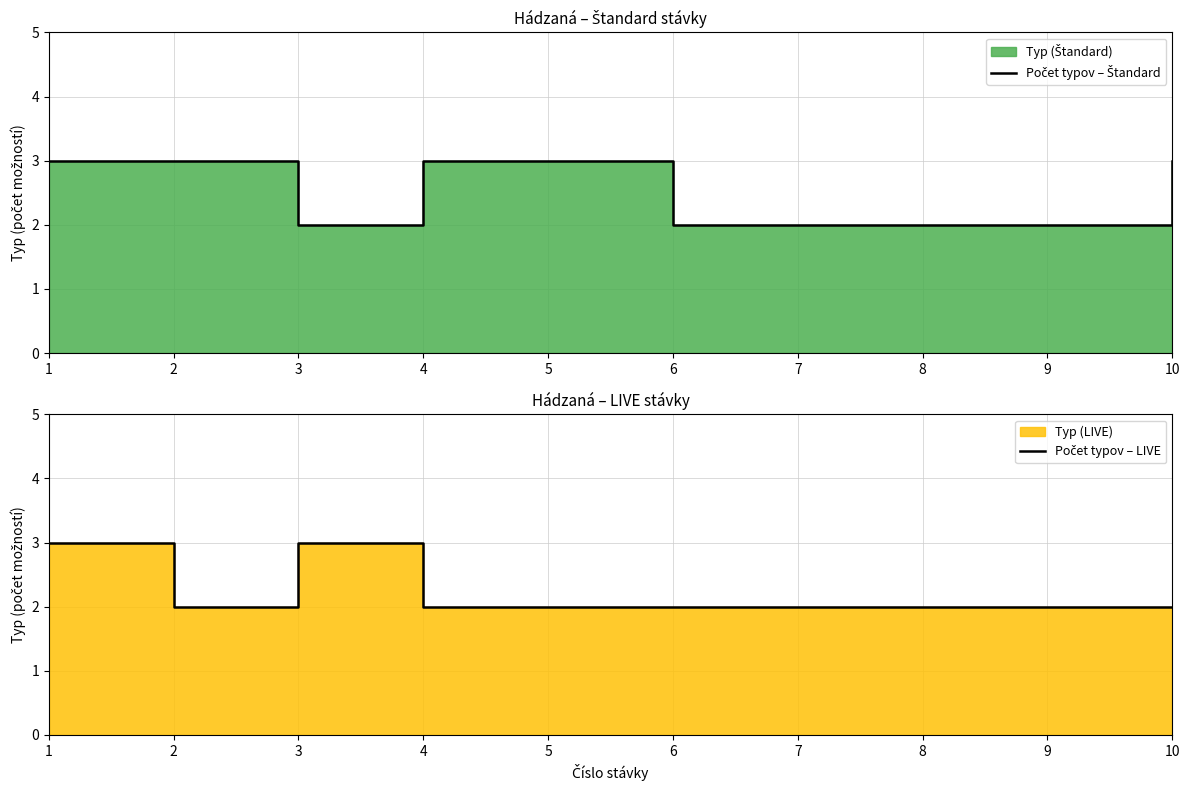

True or false: Počet typov – Štandard has a value of 1 at 8.

False